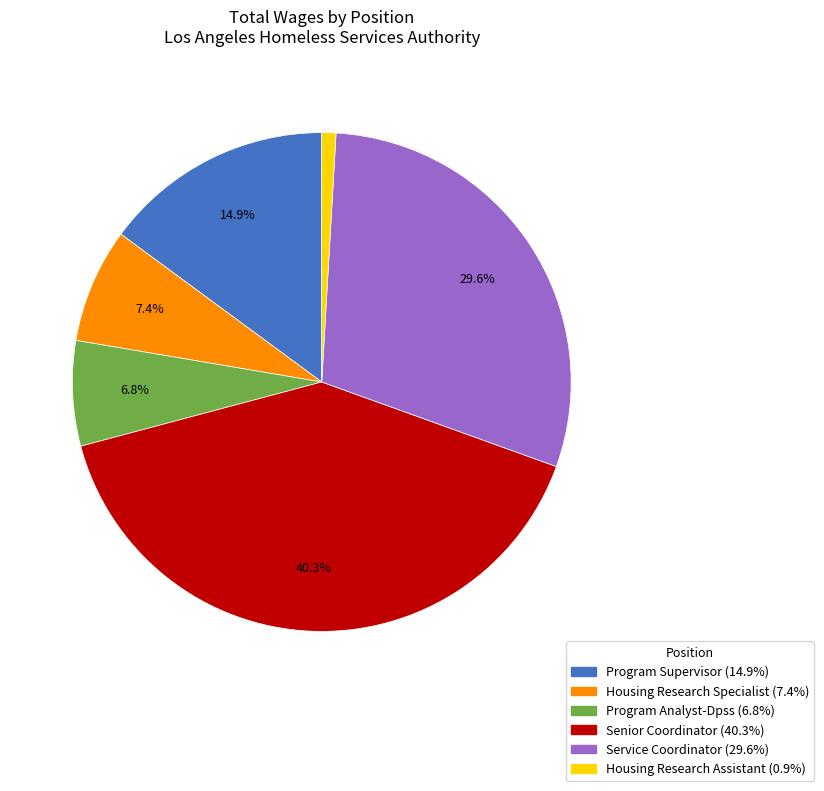

How many segments does this pie chart have?

6